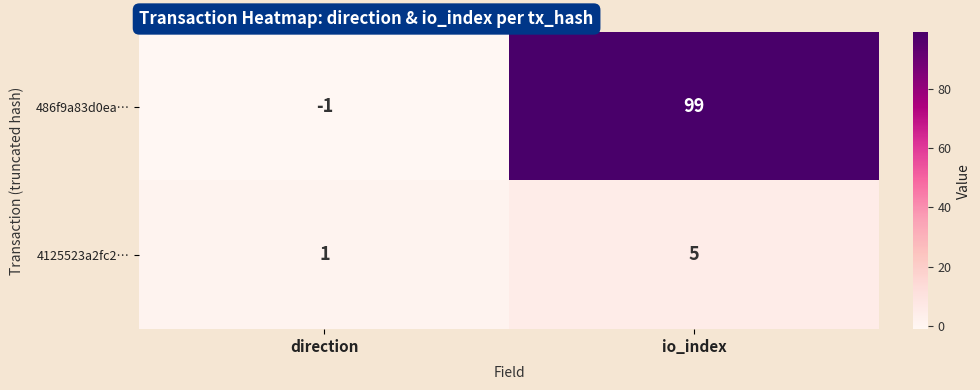

What is the sum of the 4125523a2fc2… values at direction and io_index?

6